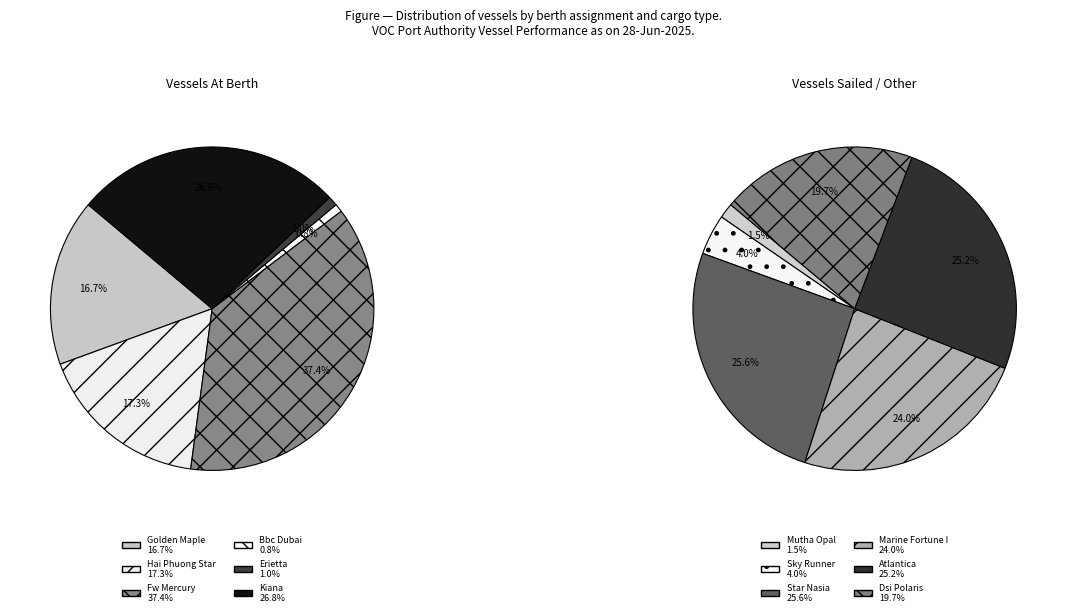

Which category has the smallest portion of the pie?

Bbc Dubai